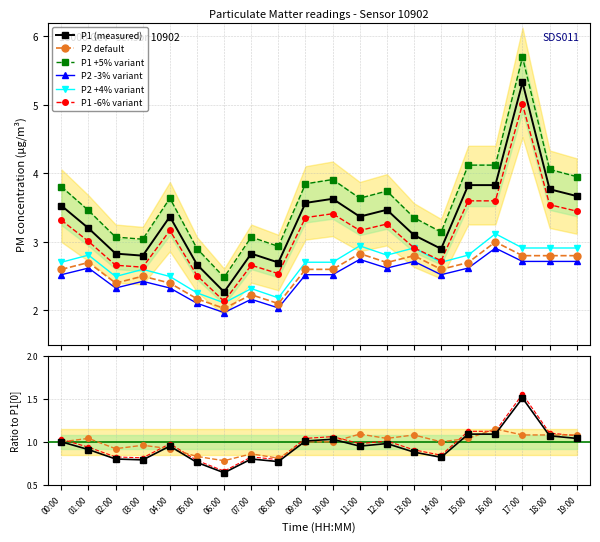

Is this an area chart (filled region under the line)?

No